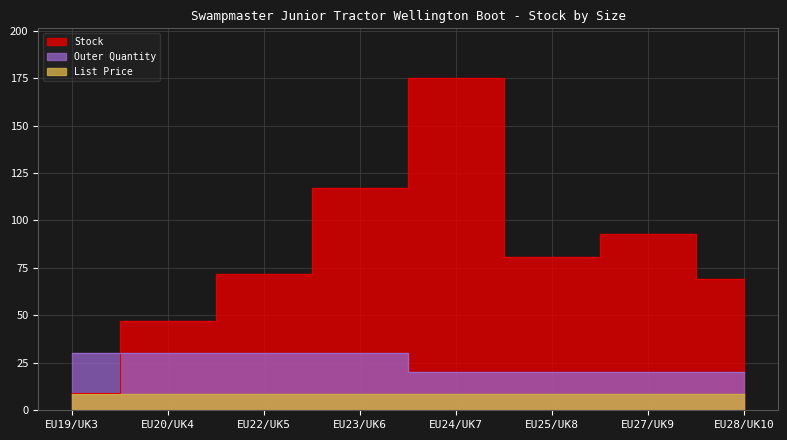

At which category does the chart reach its peak across all series?

EU24/UK7